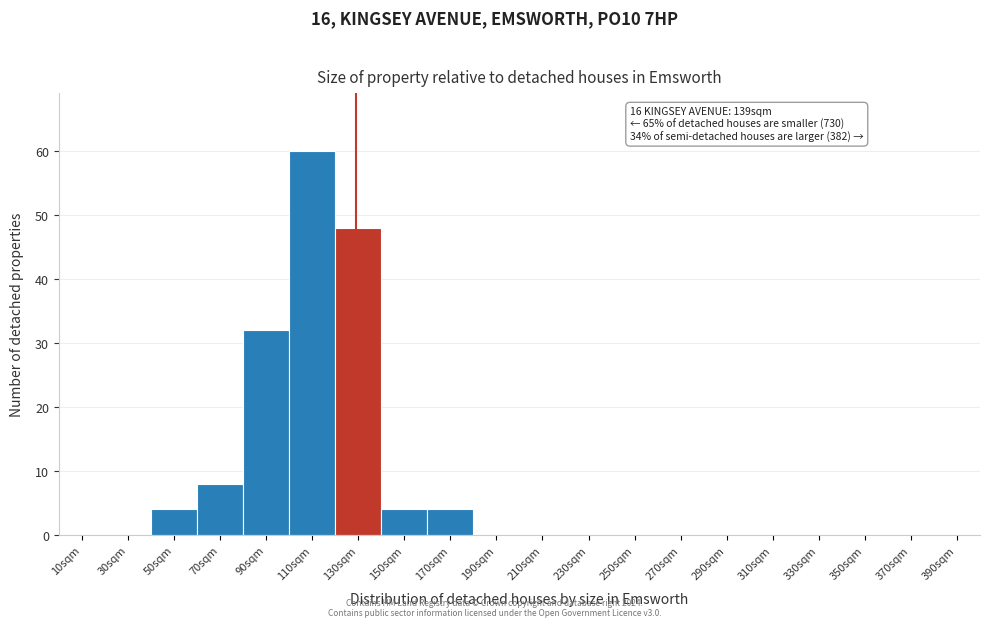

Reading left to right, transcribe all the data shown in this chart.

10sqm=0	30sqm=0	50sqm=4	70sqm=8	90sqm=32	110sqm=60	130sqm=48	150sqm=4	170sqm=4	190sqm=0	210sqm=0	230sqm=0	250sqm=0	270sqm=0	290sqm=0	310sqm=0	330sqm=0	350sqm=0	370sqm=0	390sqm=0